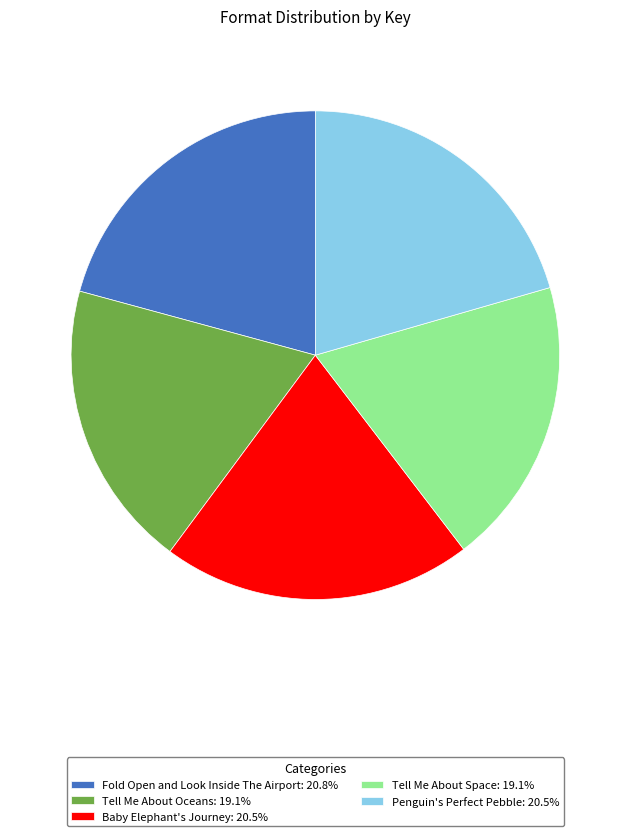

Is Tell Me About Oceans the majority of the pie?

No